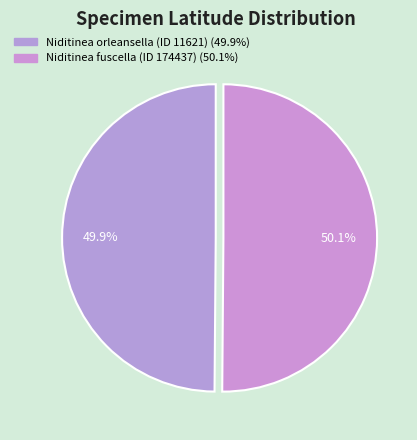

What percentage is NOT represented by Niditinea orleansella (ID 11621)?

50.1%